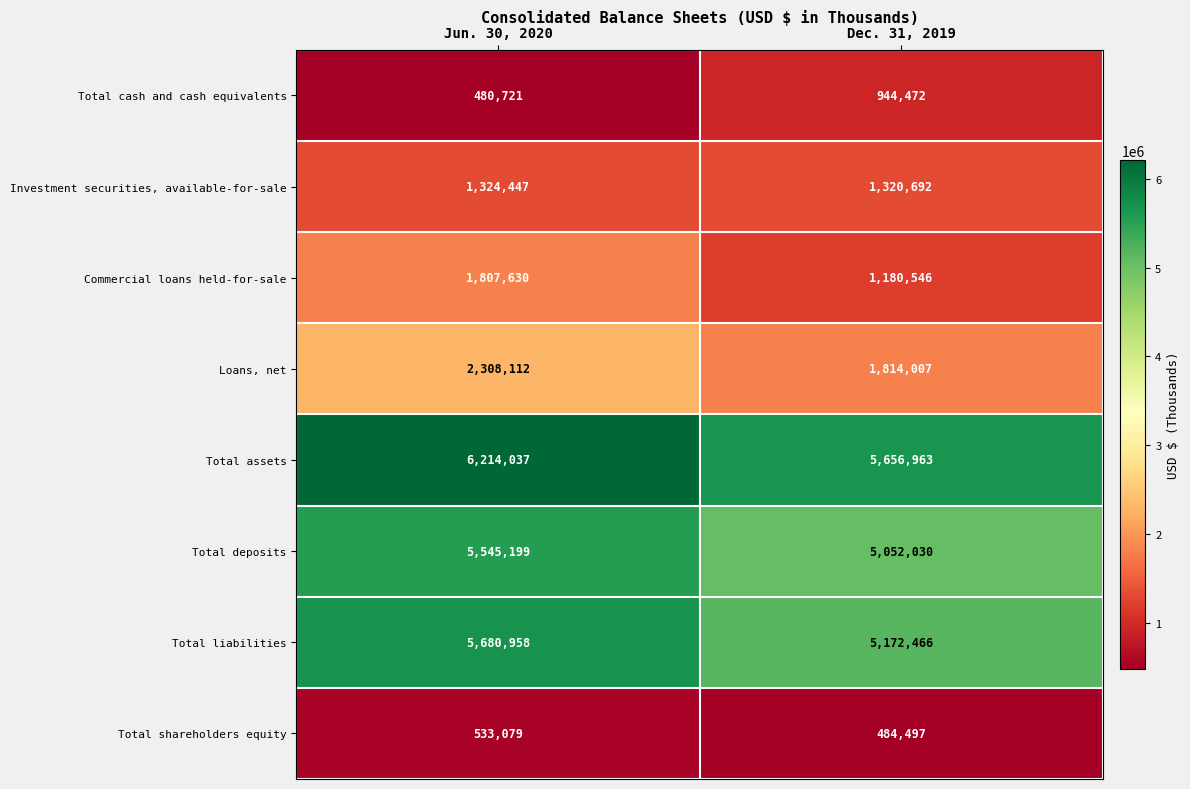

Which series has the widest spread of values?

Commercial loans held-for-sale